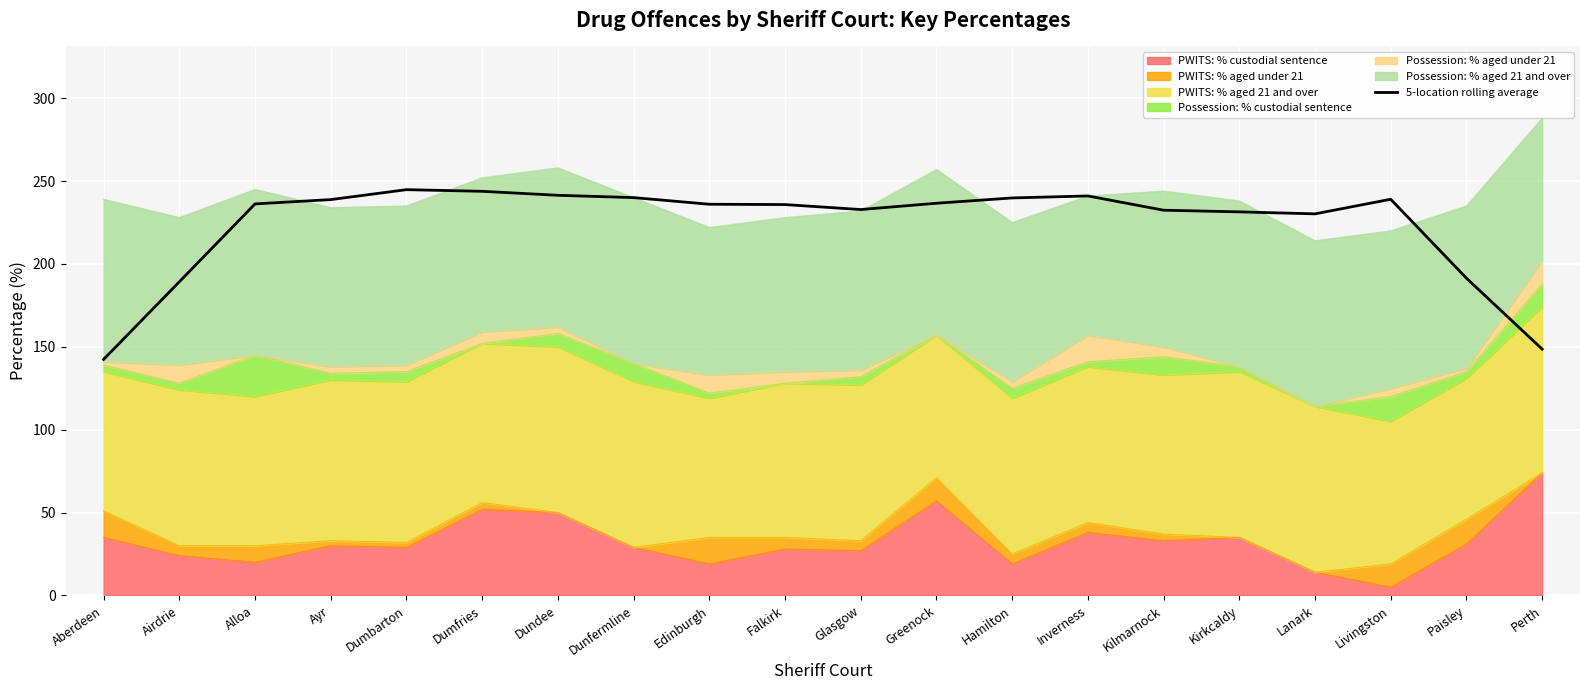

What is the value of the 8th point from the left?

240.0